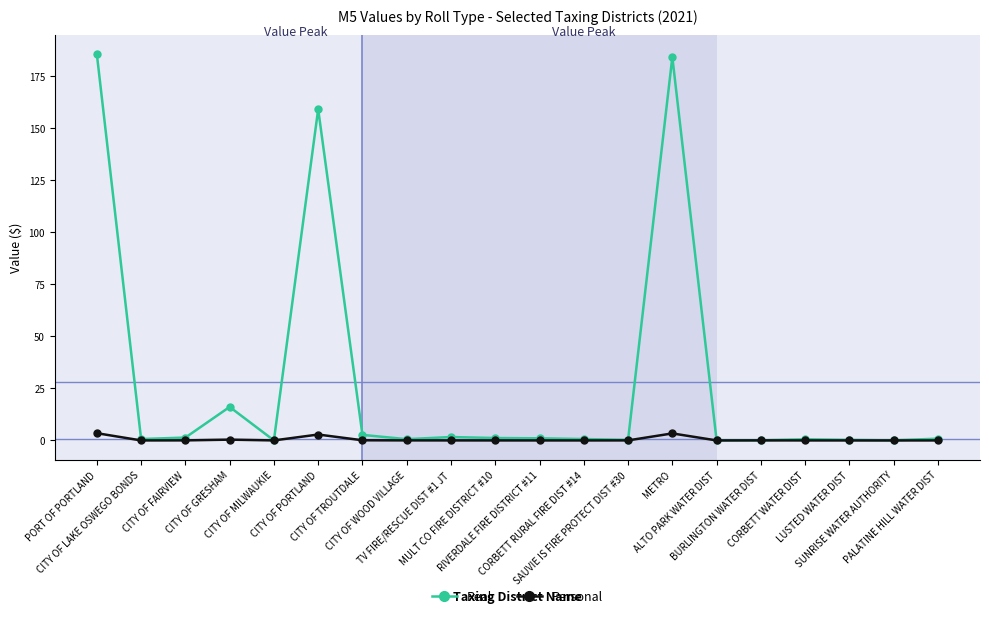

What is the greatest value displayed?

185.4